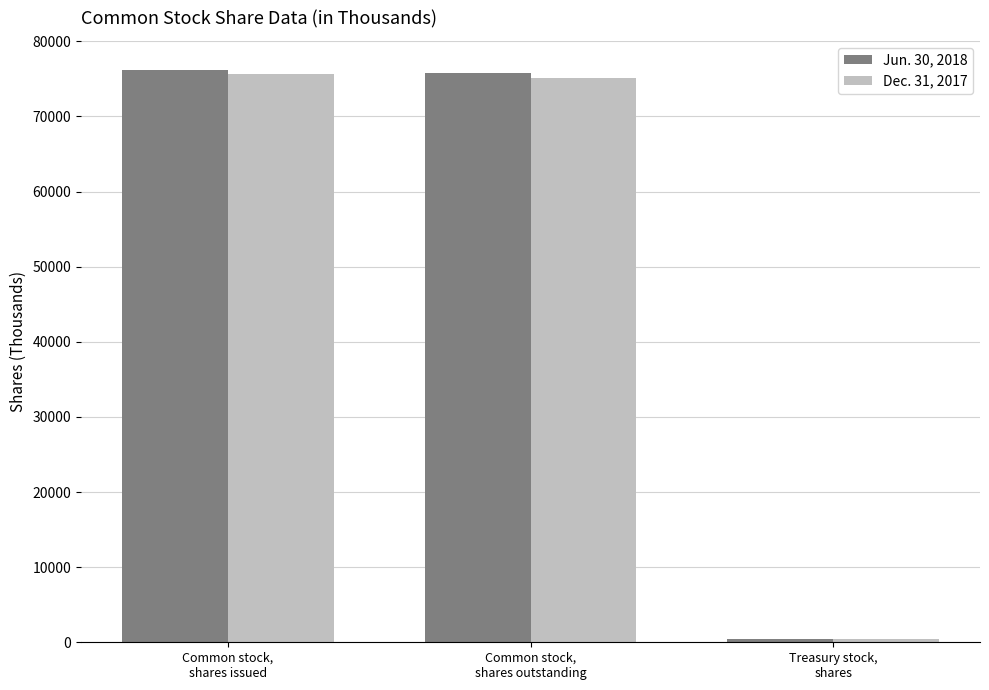

What is the sum of all Dec. 31, 2017 values?

151288